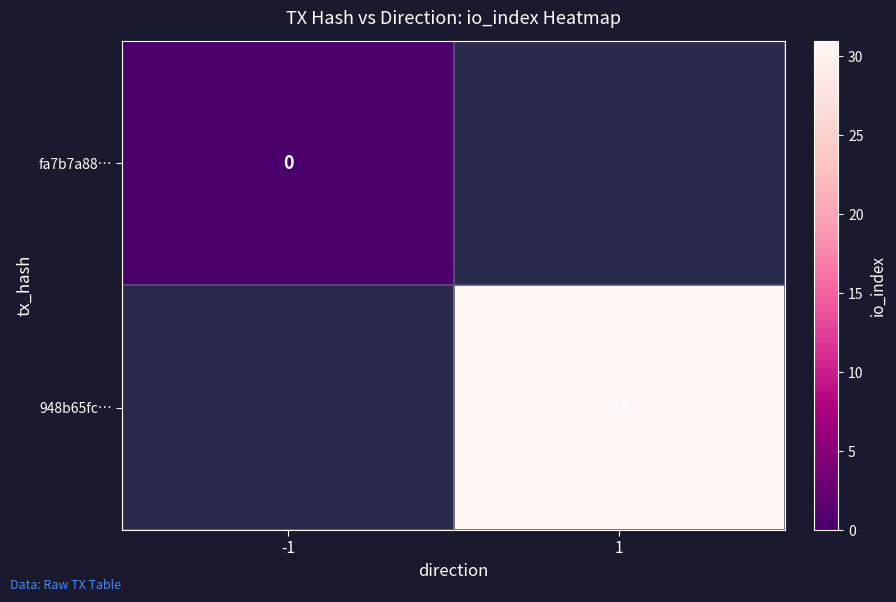

The 948b65fc… series shows 31 at 1. True or false?

True